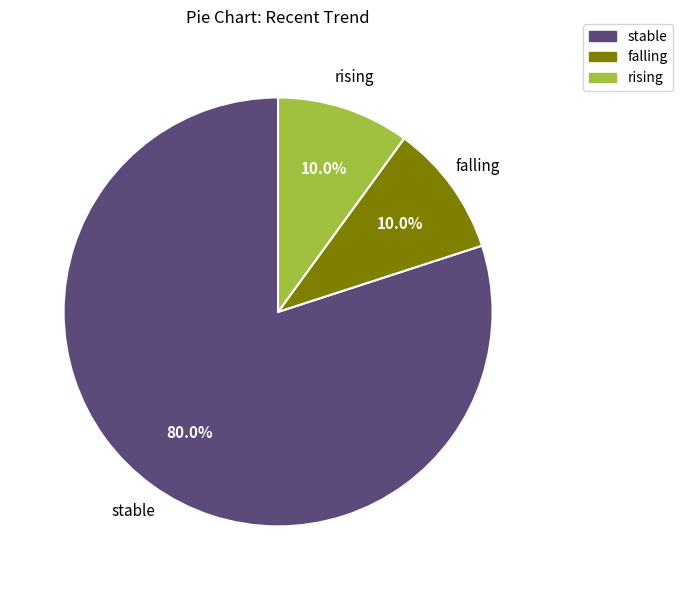

Count the number of slices in the pie.

3